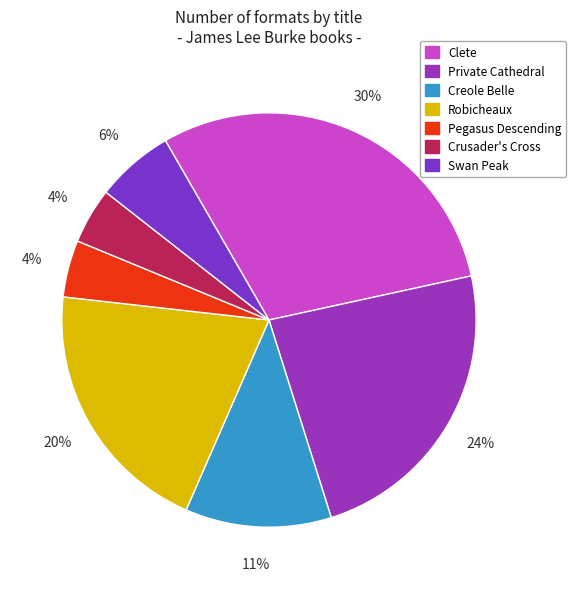

How many slices are in this pie chart?

7